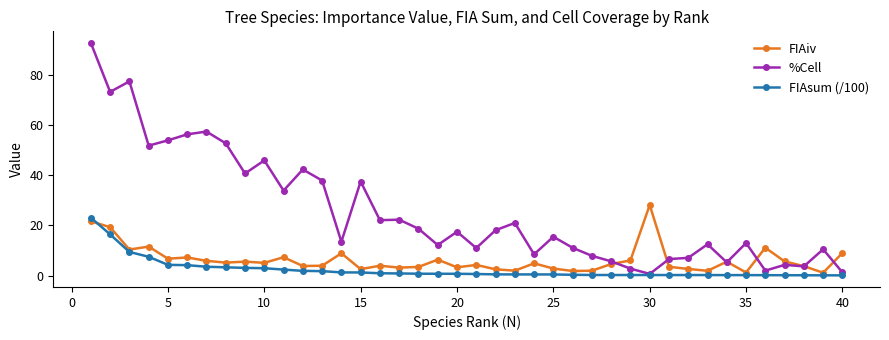

What is the value of the FIAiv point at the 18th from the left?

3.5